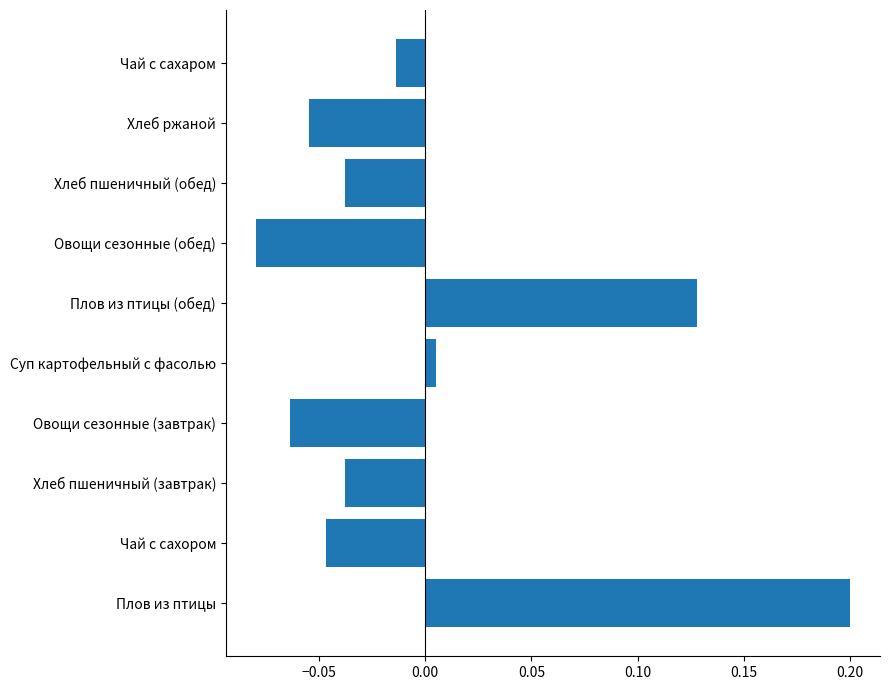

The chart shows a value of -0.1 at Хлеб пшеничный (завтрак). True or false?

False